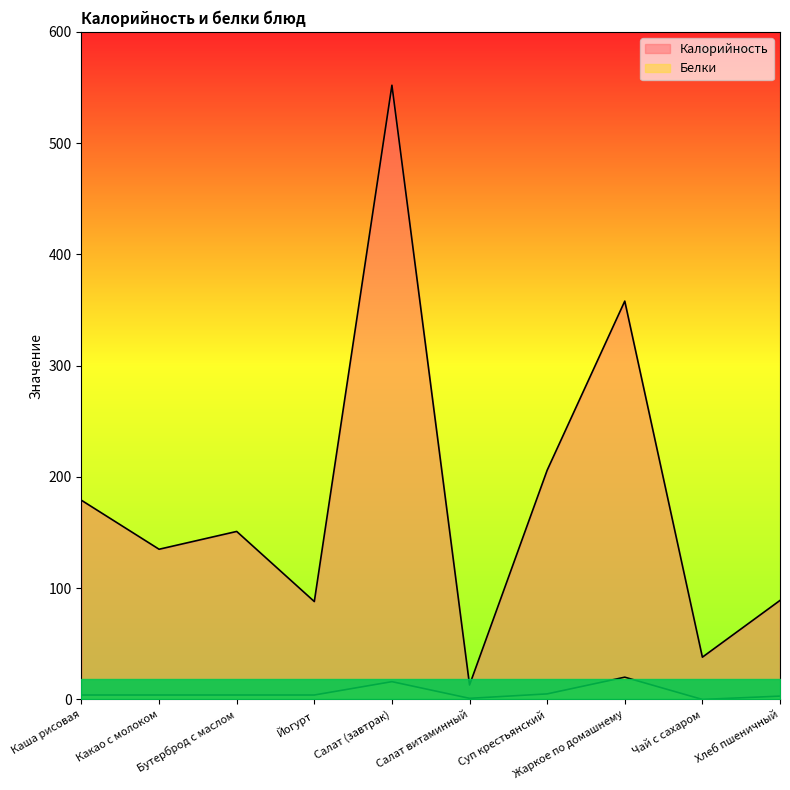

The Белки series shows 4 at Салат (завтрак). True or false?

False